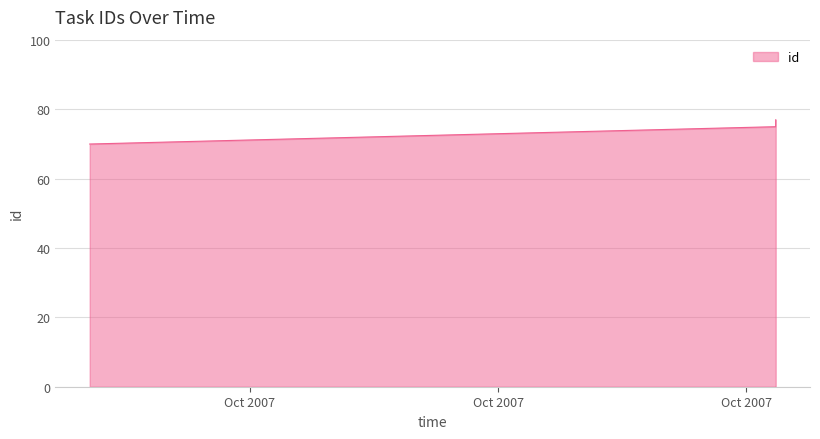

What is the smallest value displayed?

70